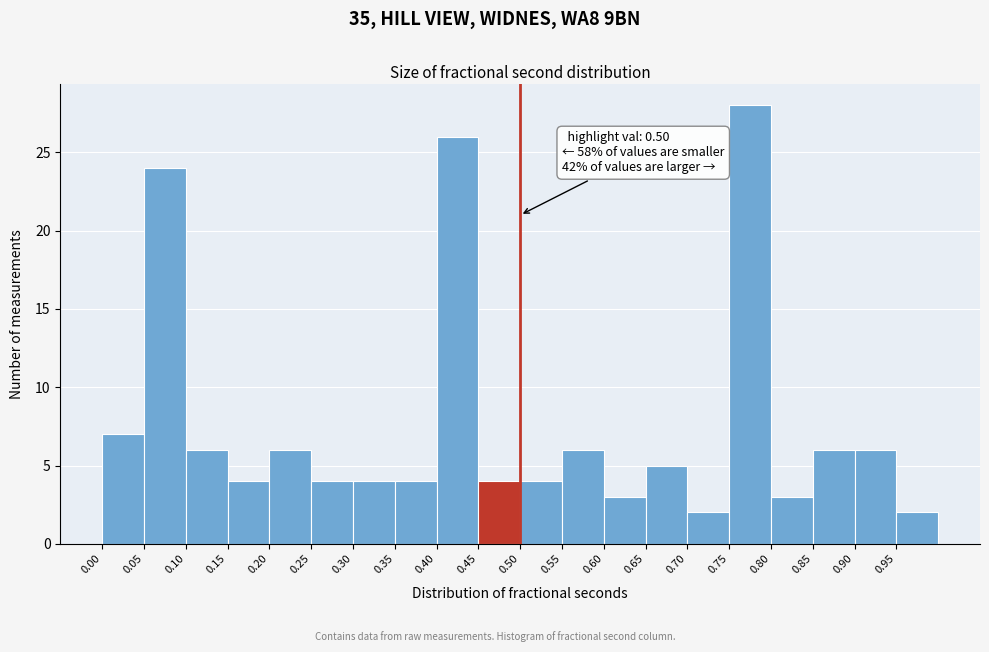

Over which range of the x-axis is the bar tallest?

0.75 to 0.80